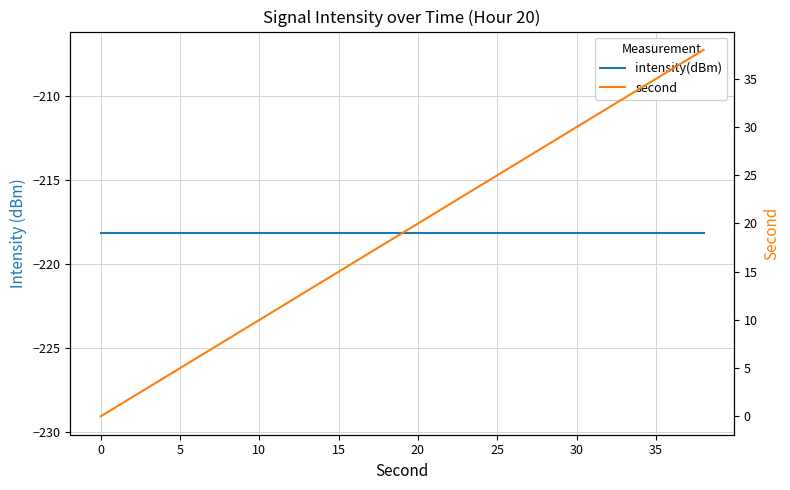

True or false: intensity(dBm) and second intersect in this chart.

False